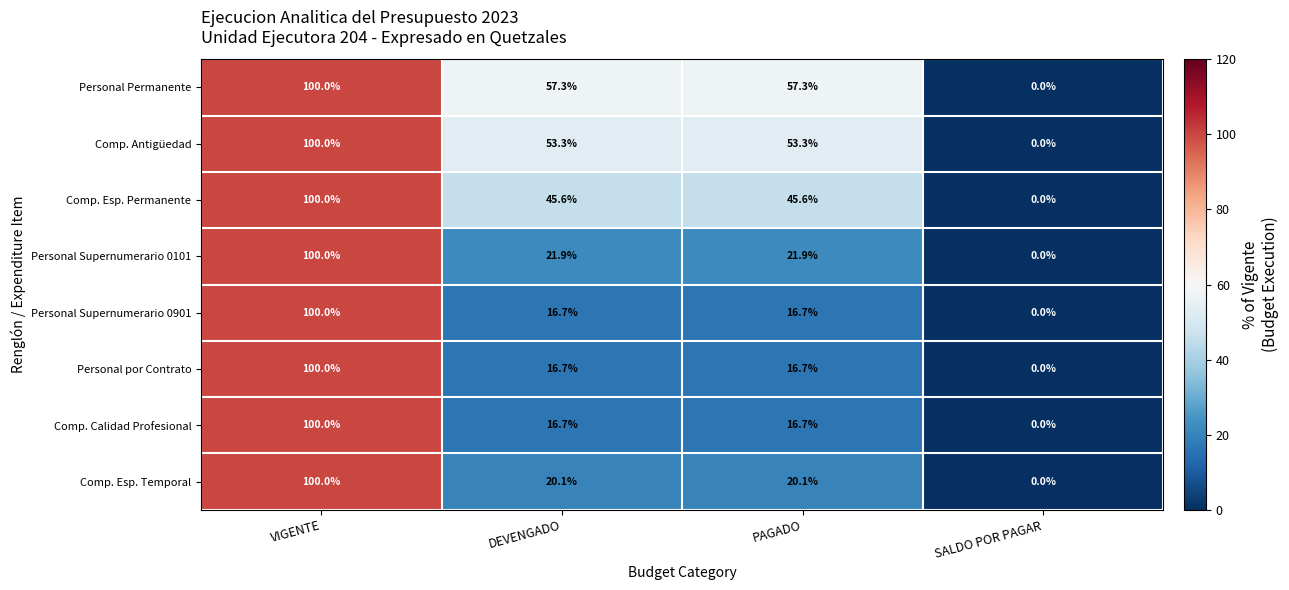

Which series has the largest total across all categories?

Personal Permanente